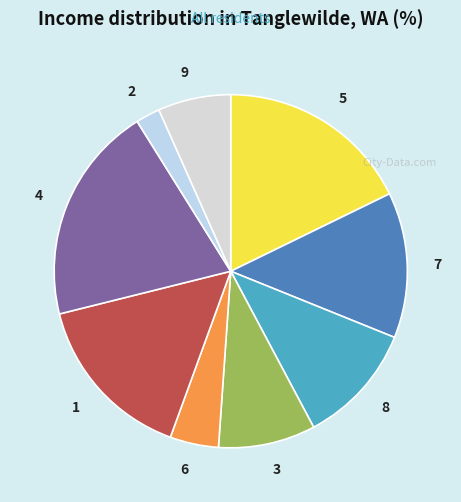

Is the sum of 7 and 5 greater than half?

No